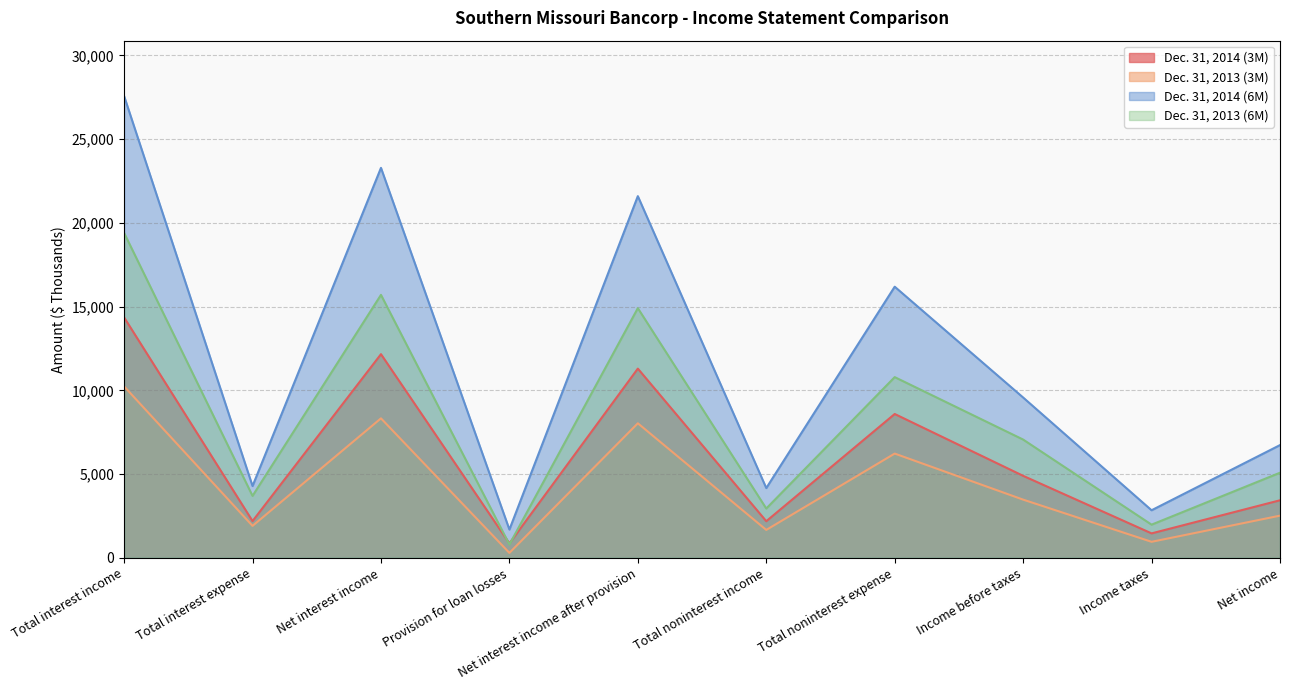

Rank the series at Total noninterest income from highest to lowest value.

Dec. 31, 2014 (6M), Dec. 31, 2013 (6M), Dec. 31, 2014 (3M), Dec. 31, 2013 (3M)